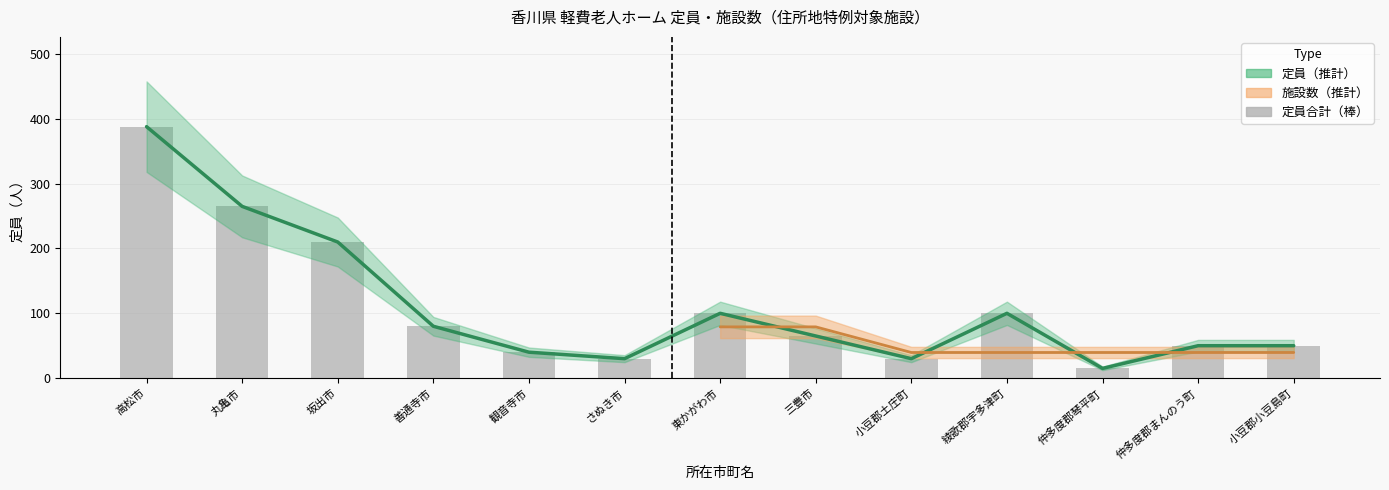

What is the sum of all values?

1423